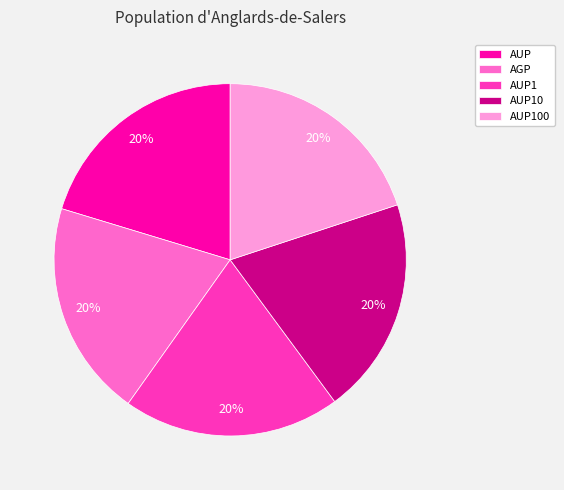

Count the number of slices in the pie.

5